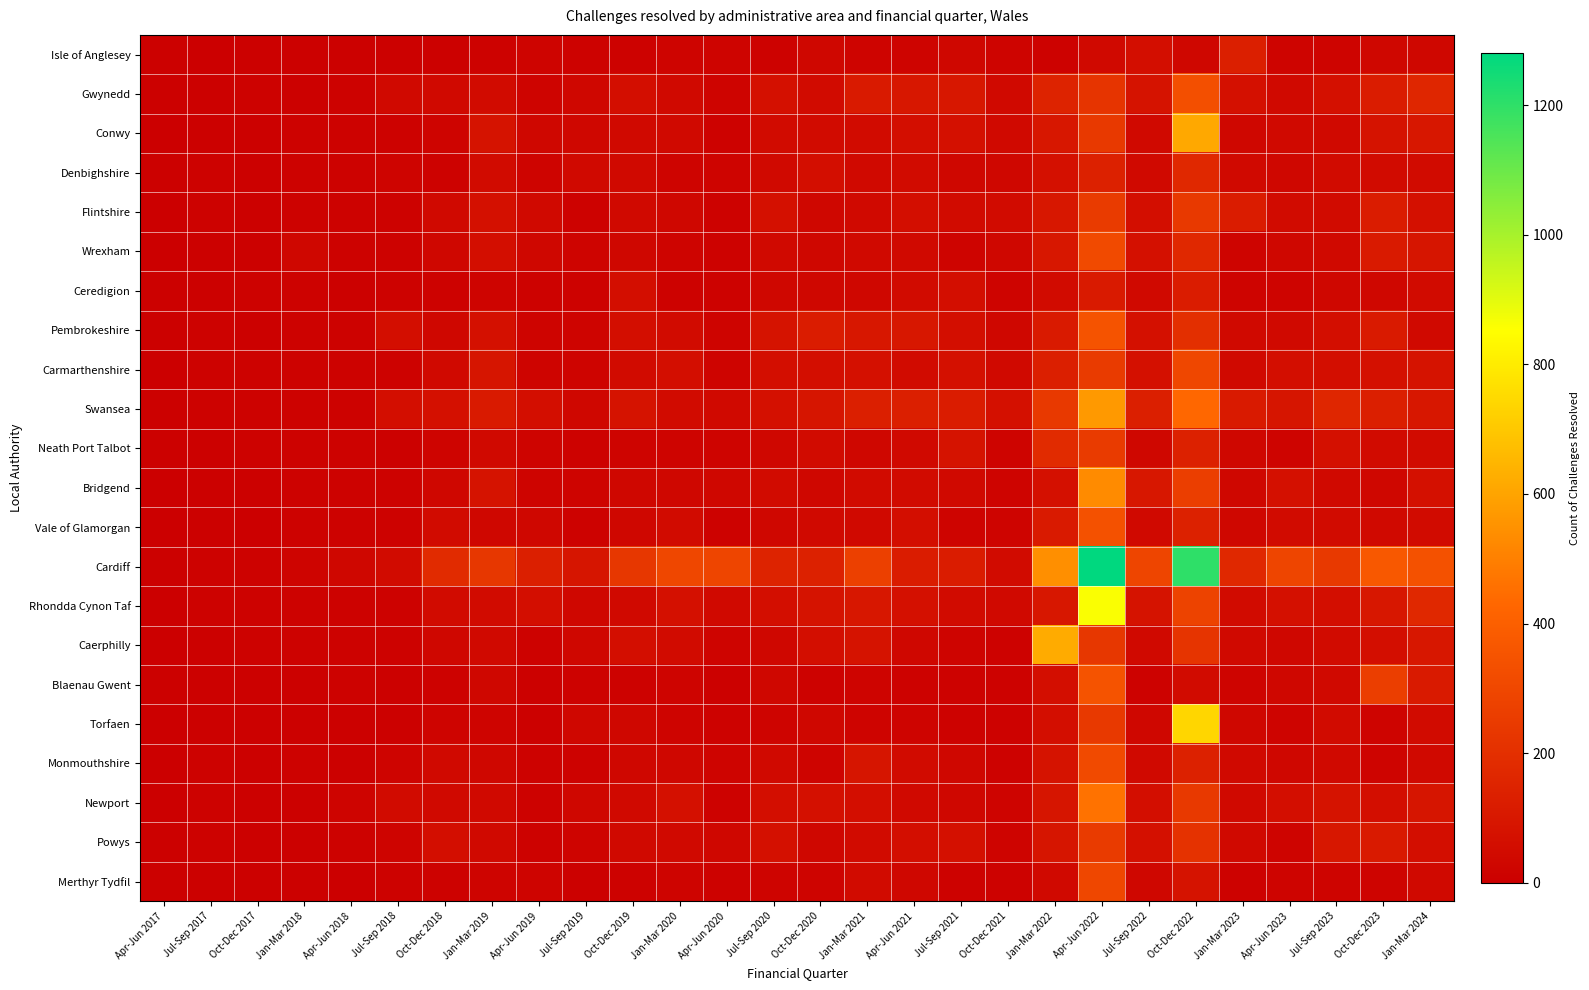

What is the greatest value displayed?

1280